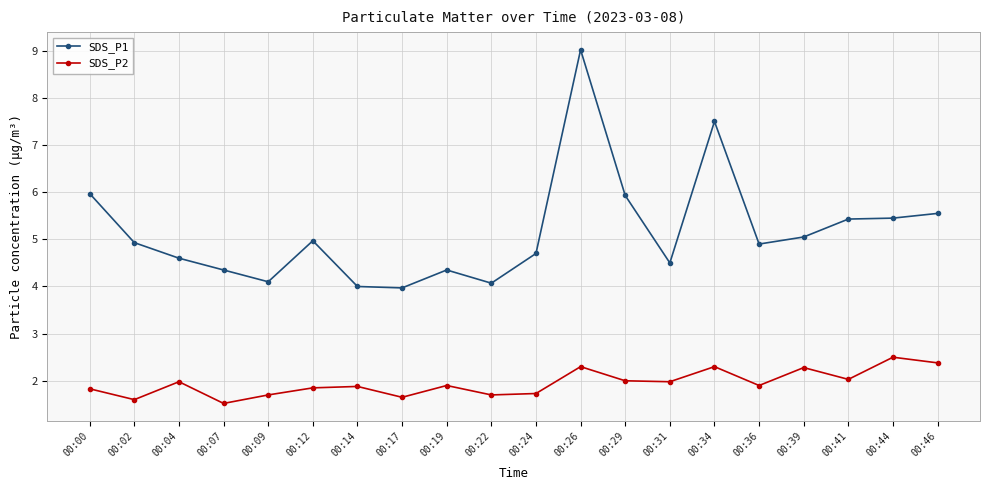

What is the spread (max minus min) of values at 00:17?

2.3